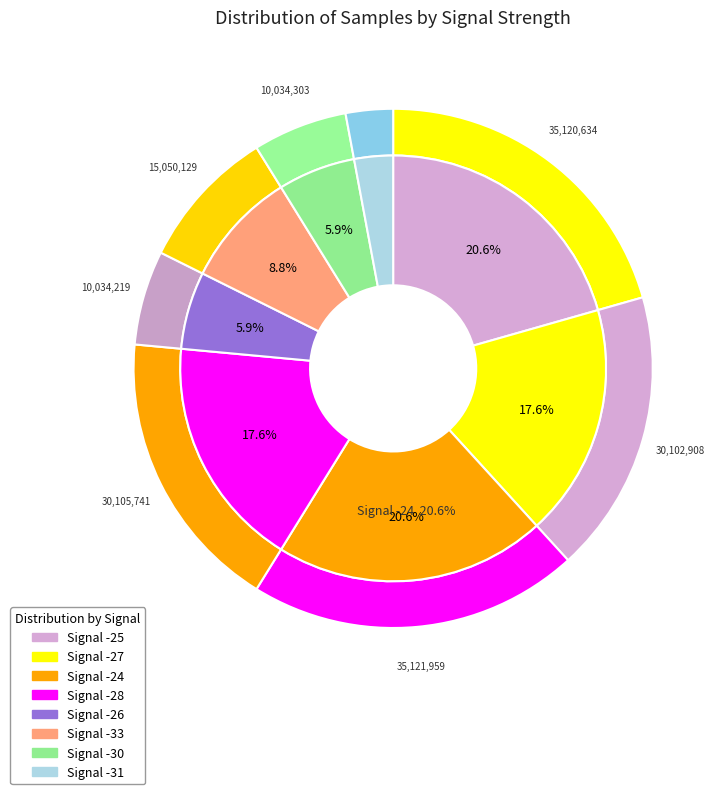

The -24 slice represents 27% of the pie. True or false?

False